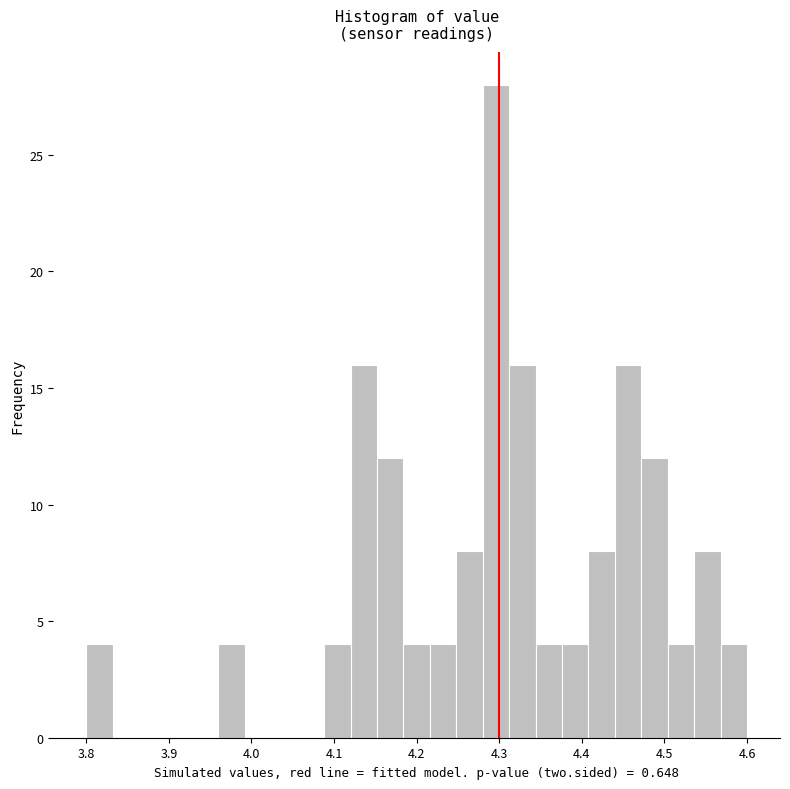

Around what value on the x-axis is the tallest bar? Give the approximate position of its centre, as read against the axis.

4.30